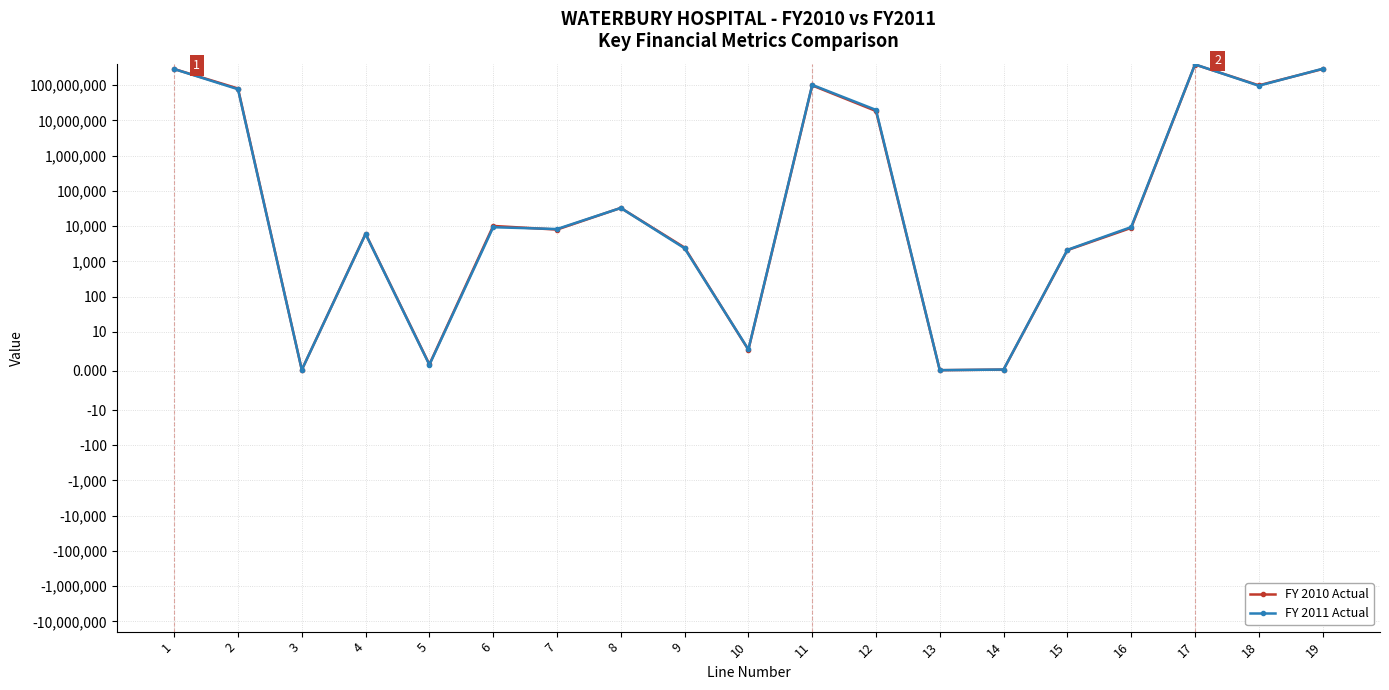

Reading left to right, transcribe all the data shown in this chart.

FY 2010 Actual: 1=289293480.0	2=80921944.0	3=0.3	4=6077.0	5=1.7	6=10128.8	7=7989.3	8=32894.0	9=2460.1	10=5.4	11=99103375.0	12=18596203.0	13=0.2	14=0.3	15=2081.8	16=8932.8	17=388396855.0	18=99518147.0	19=288878708.0
FY 2011 Actual: 1=288595799.0	2=77137070.0	3=0.3	4=5972.0	5=1.6	6=9322.3	7=8274.5	8=32799.0	9=2351.8	10=5.5	11=102570204.0	12=19960112.0	13=0.2	14=0.4	15=2122.5	16=9404.0	17=391166003.0	18=97097182.0	19=294068821.0